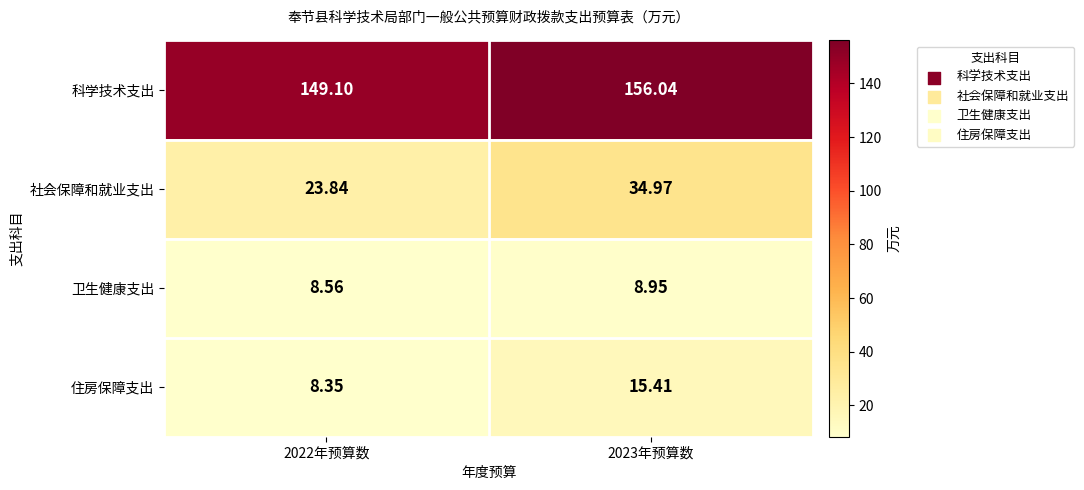

At which category is the sum across all series the highest?

2023年预算数